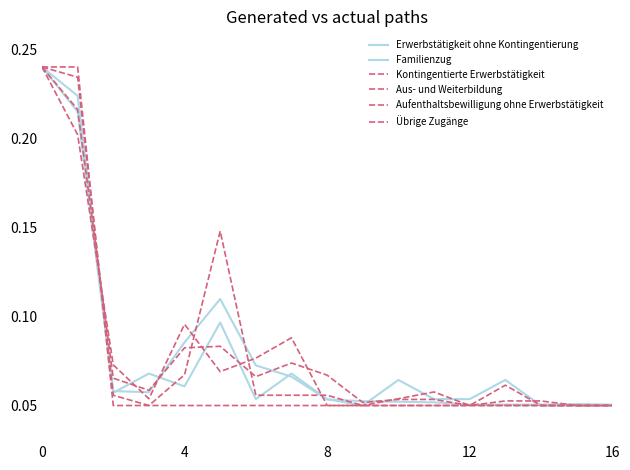

Reading left to right, what are all the values shown in this chart?

Erwerbstätigkeit ohne Kontingentierung: 0.2	0.2	0.1	0.1	0.1	0.1	0.1	0.1	0.1	0.1	0.1	0.1	0.1	0.1	0.1	0.1	0.1
Familienzug: 0.2	0.2	0.1	0.1	0.1	0.1	0.1	0.1	0.1	0.1	0.1	0.1	0.1	0.1	0.1	0.1	0.1
Kontingentierte Erwerbstätigkeit: 0.2	0.2	0.1	0.1	0.1	0.1	0.1	0.1	0.1	0.1	0.1	0.1	0.1	0.1	0.1	0.1	0.1
Aus- und Weiterbildung: 0.2	0.2	0.1	0.1	0.1	0.1	0.1	0.1	0.1	0.1	0.1	0.1	0.1	0.1	0.1	0.1	0.1
Aufenthaltsbewilligung ohne Erwerbstätigkeit: 0.2	0.2	0.1	0.1	0.1	0.1	0.1	0.1	0.1	0.1	0.1	0.1	0.1	0.1	0.1	0.1	0.1
Übrige Zugänge: 0.2	0.2	0.1	0.1	0.1	0.1	0.1	0.1	0.1	0.1	0.1	0.1	0.1	0.1	0.1	0.1	0.1